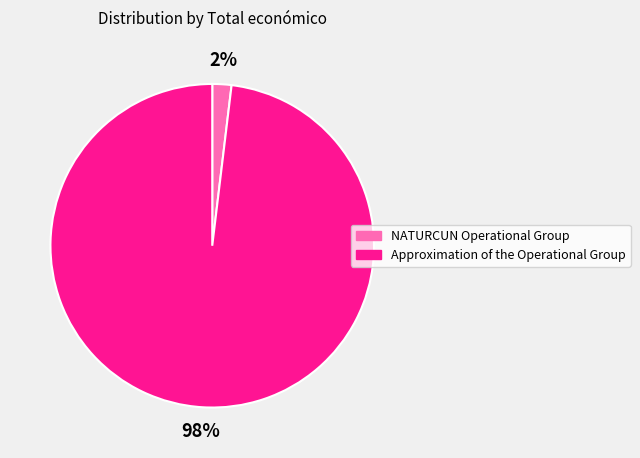

What percentage is the Approximation of the Operational Group slice, to the nearest percent?

98%